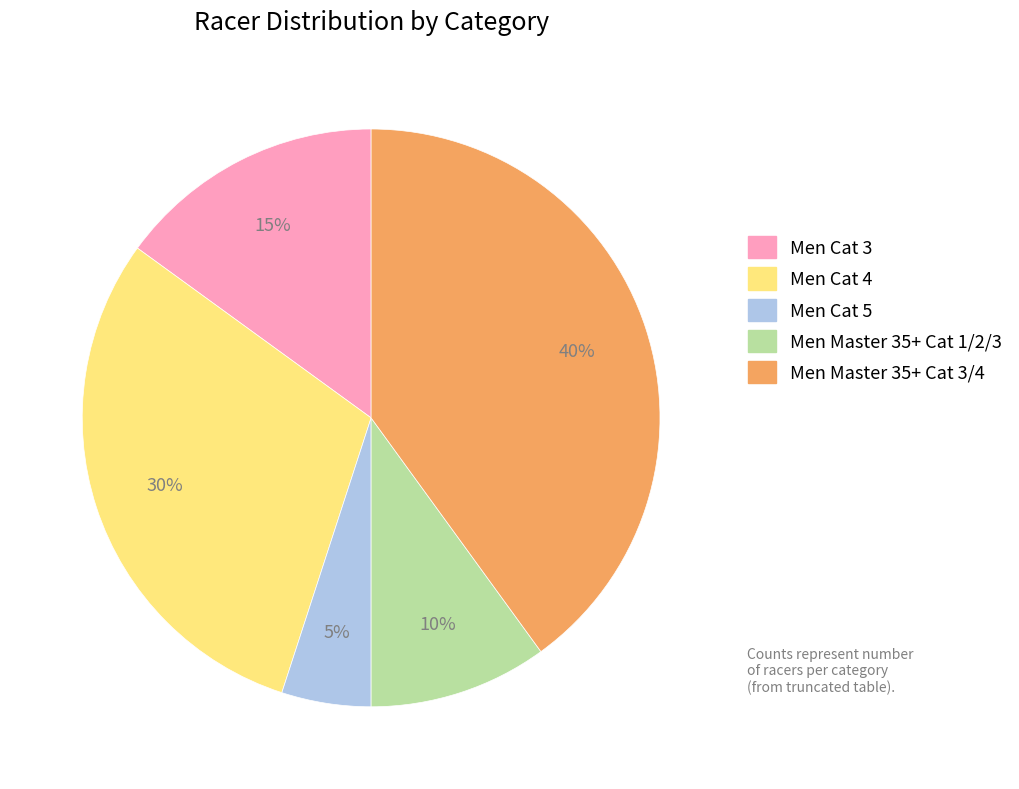

Approximately how many times larger is the value at Men Master 35+ Cat 3/4 compared to Men Cat 5?

8.0